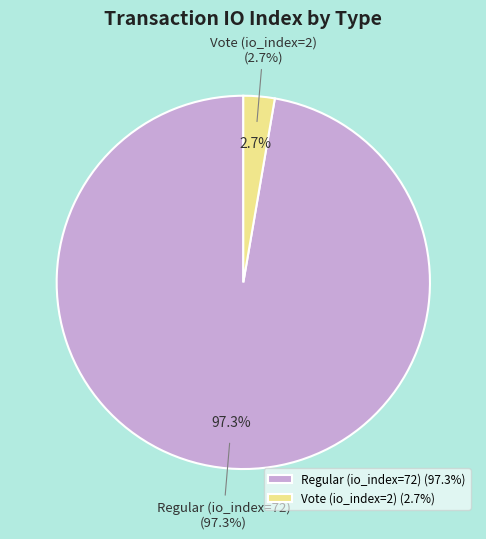

What is the total percentage of Regular (io_index=72) and Vote (io_index=2)?

100.0%